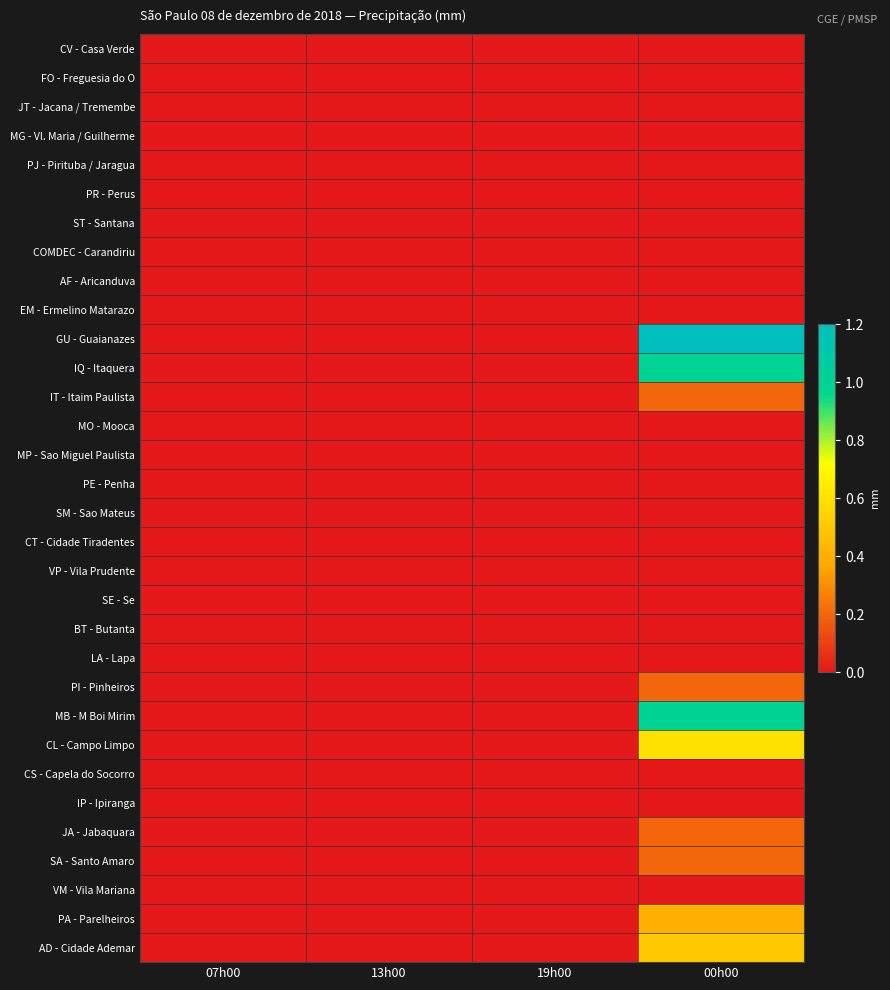

How many series are shown in this chart?

32